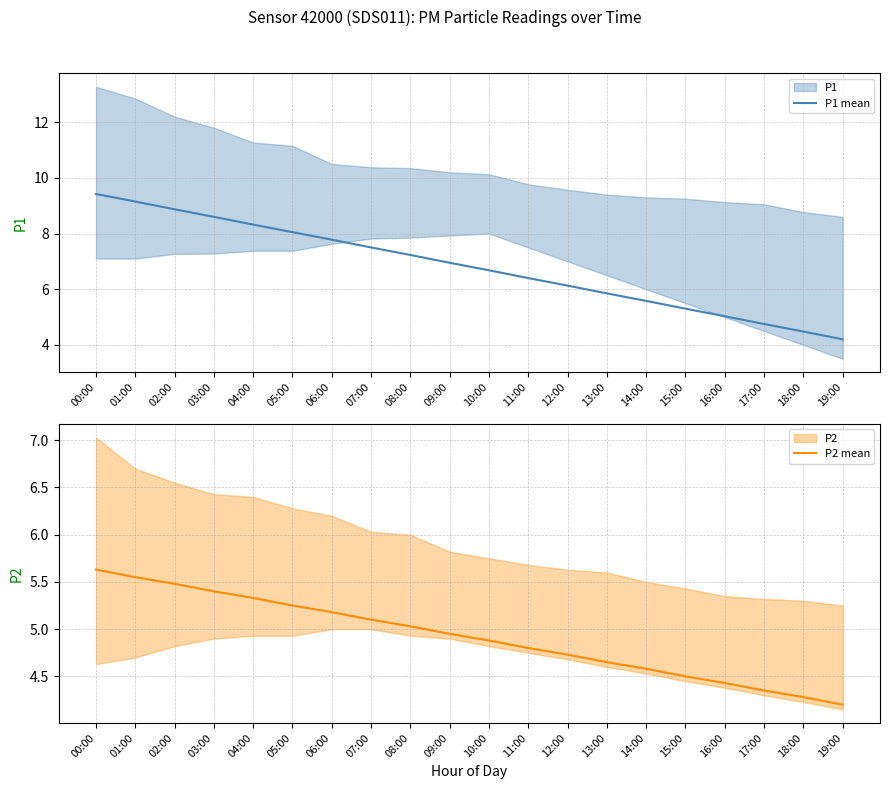

True or false: P2 mean and P1 mean intersect in this chart.

False